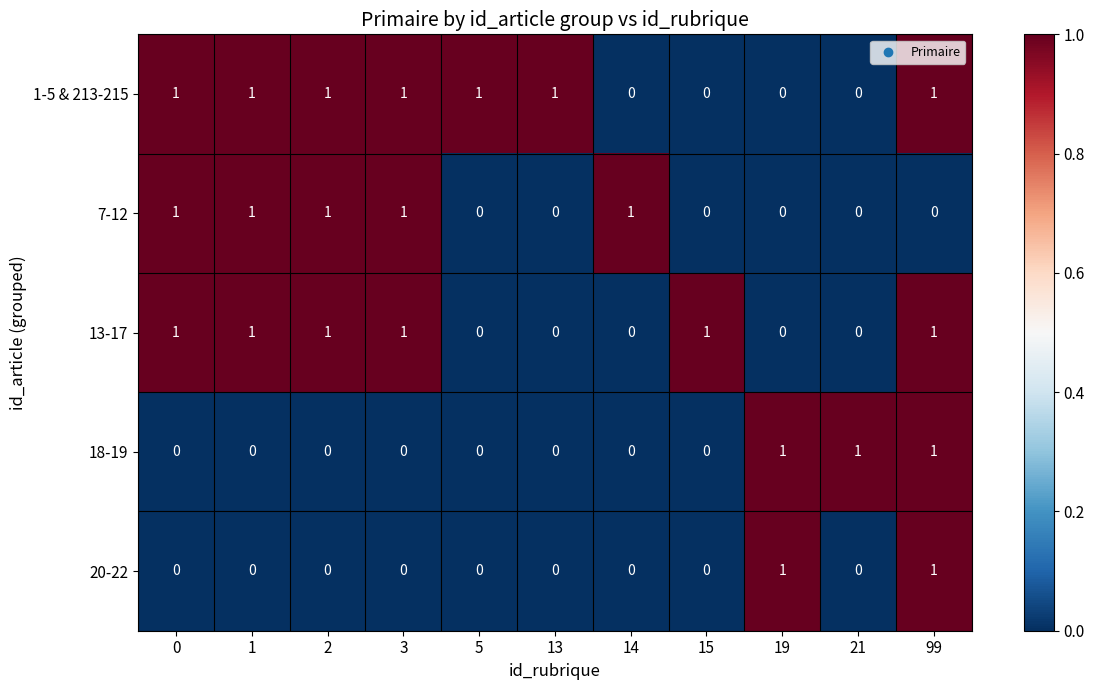

Count the 13-17 values in the range 0 to 1.

11